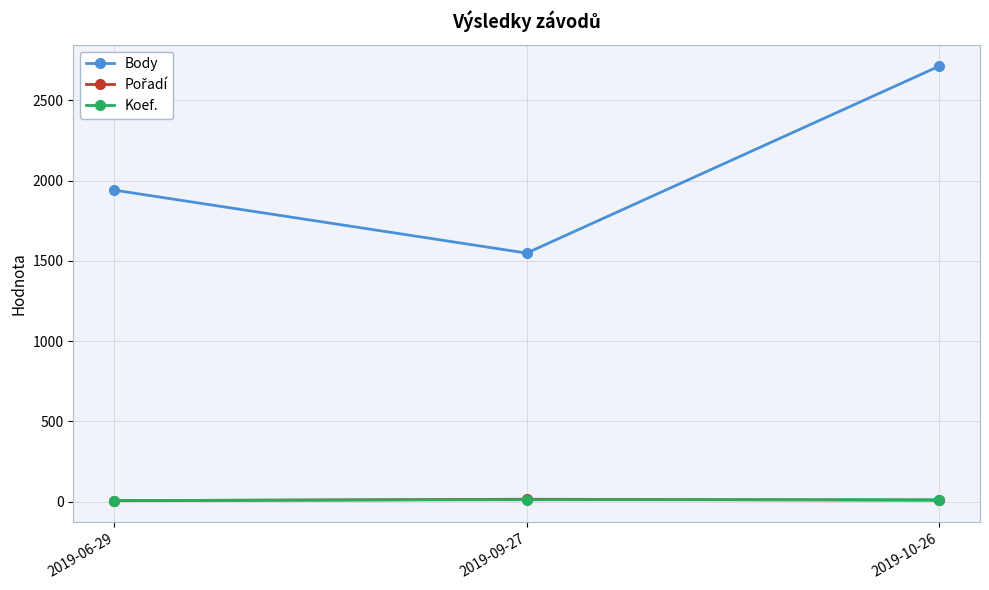

Rank the categories by Body value from lowest to highest.

2019-09-27, 2019-06-29, 2019-10-26